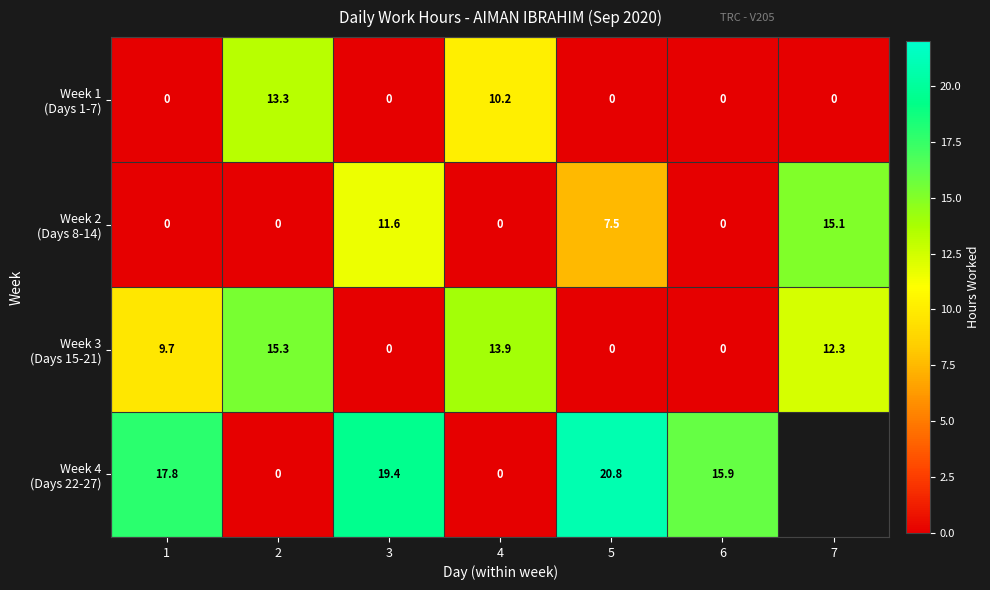

What is the difference between the highest and lowest values at 3?

19.4